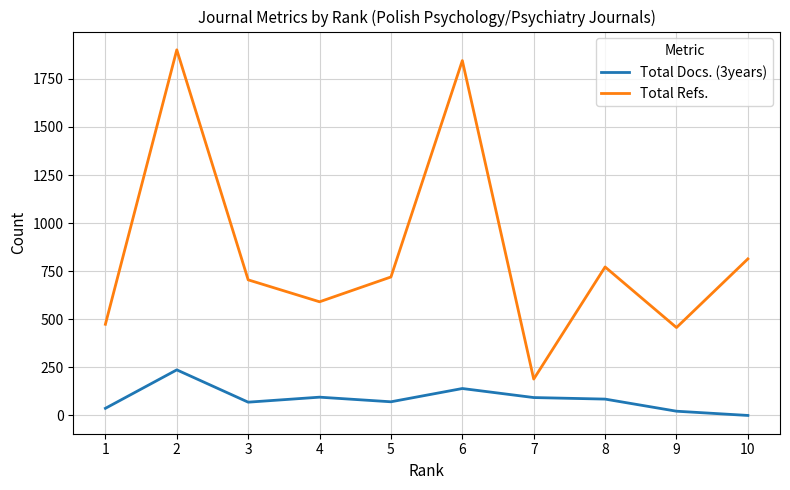

The value of Total Docs. (3years) at 6 is 140. True or false?

True